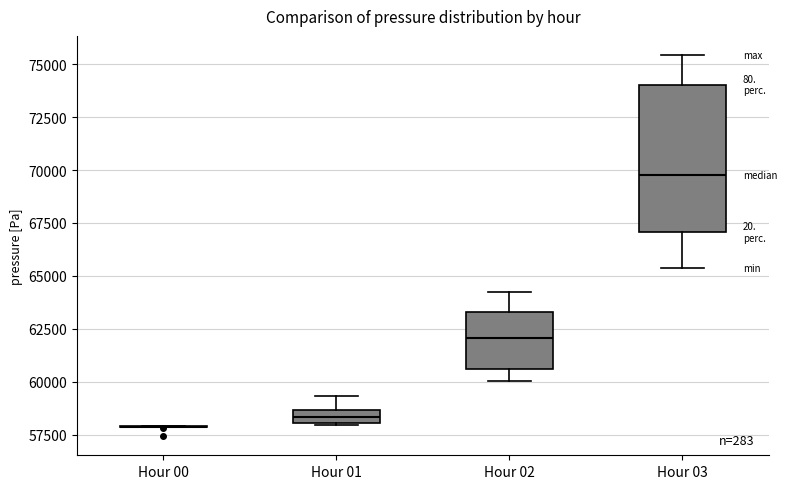

Which box is the tallest, from its lower edge to its upper edge?

Hour 03